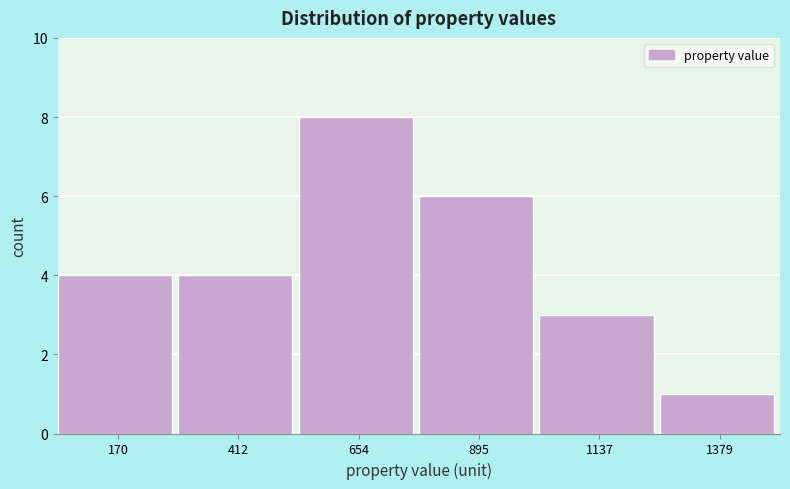

Reading left to right, transcribe this chart: for each bar, give the range it covers on the x-axis and its height. Neither the bar edges nor the heights are printed on the chart, so give them approximately, as read against the axes.

50 to 300: 4
300 to 550: 4
550 to 800: 8
800 to 1000: 6
1000 to 1250: 3
1250 to 1500: 1